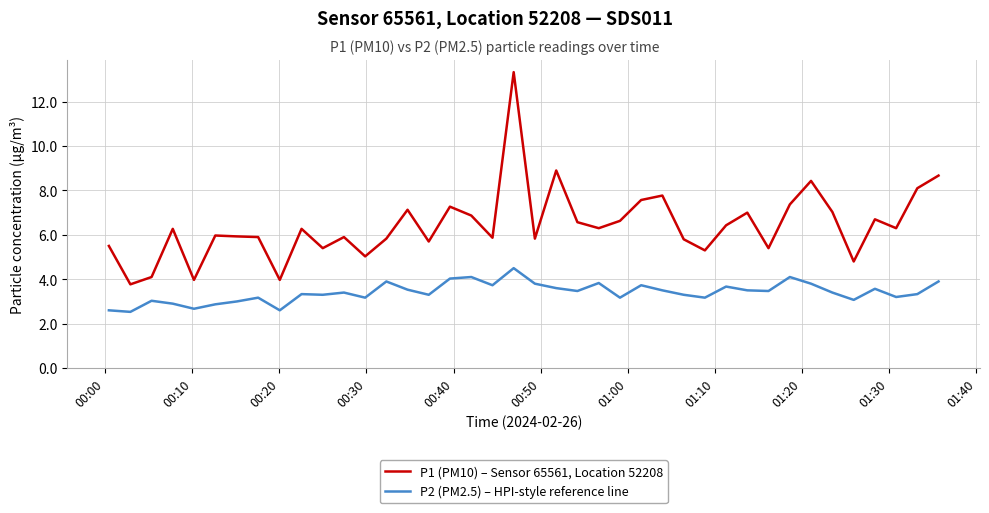

What is the difference between the maximum and minimum values in the P1 (PM10) – Sensor 65561, Location 52208 series?

9.6